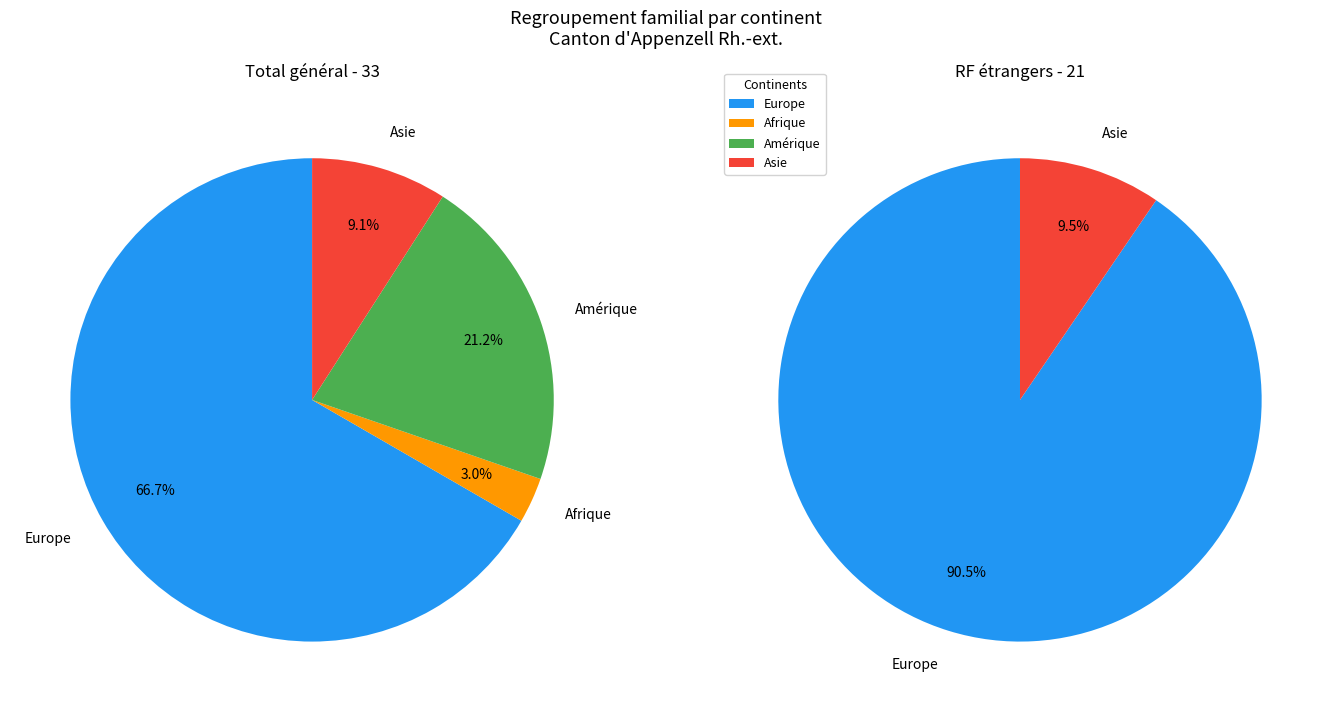

Which category has the biggest portion of the pie?

Europe